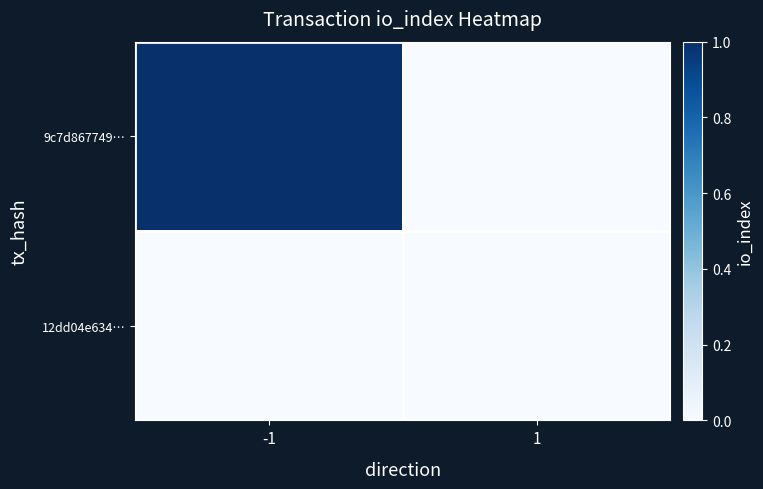

Rank the series at 1 from lowest to highest value.

9c7d867749…, 12dd04e634…